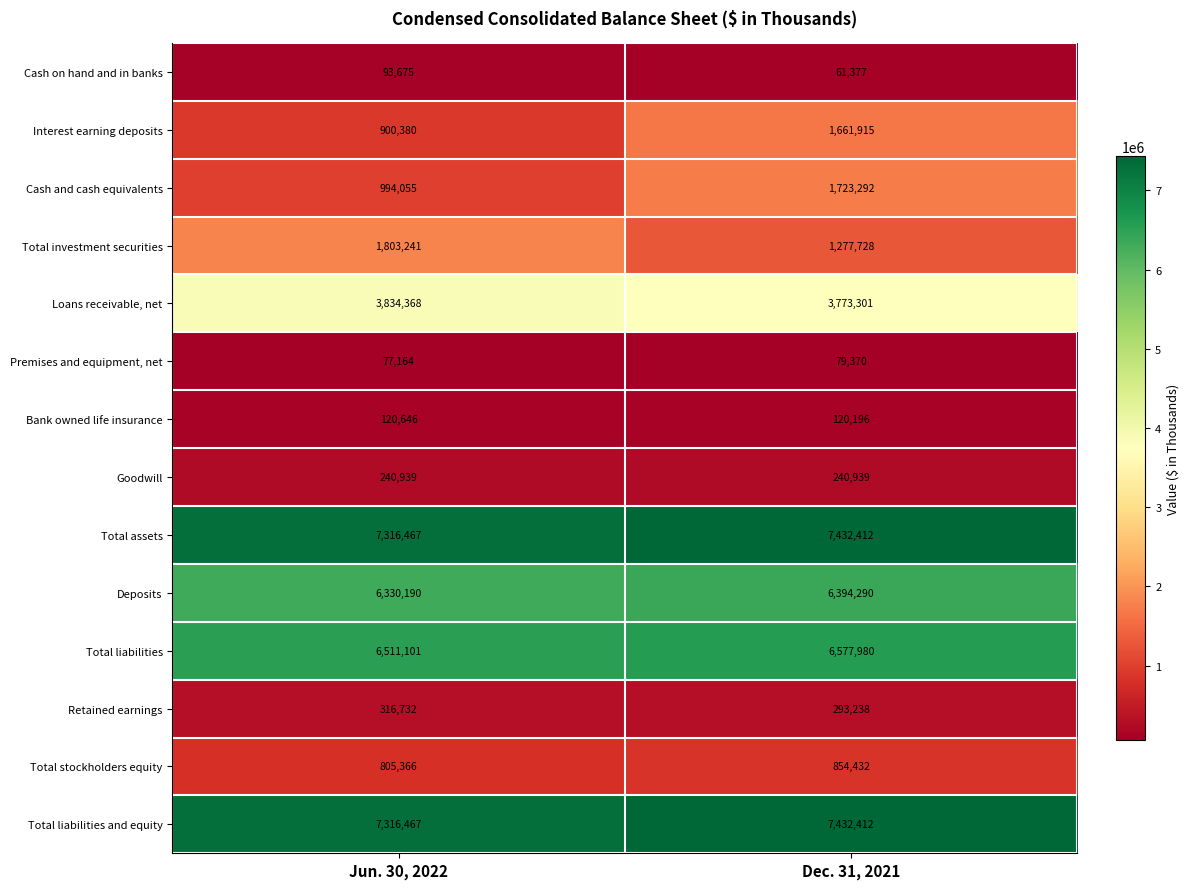

Between Jun. 30, 2022 and Dec. 31, 2021, which series saw the biggest shift?

Interest earning deposits